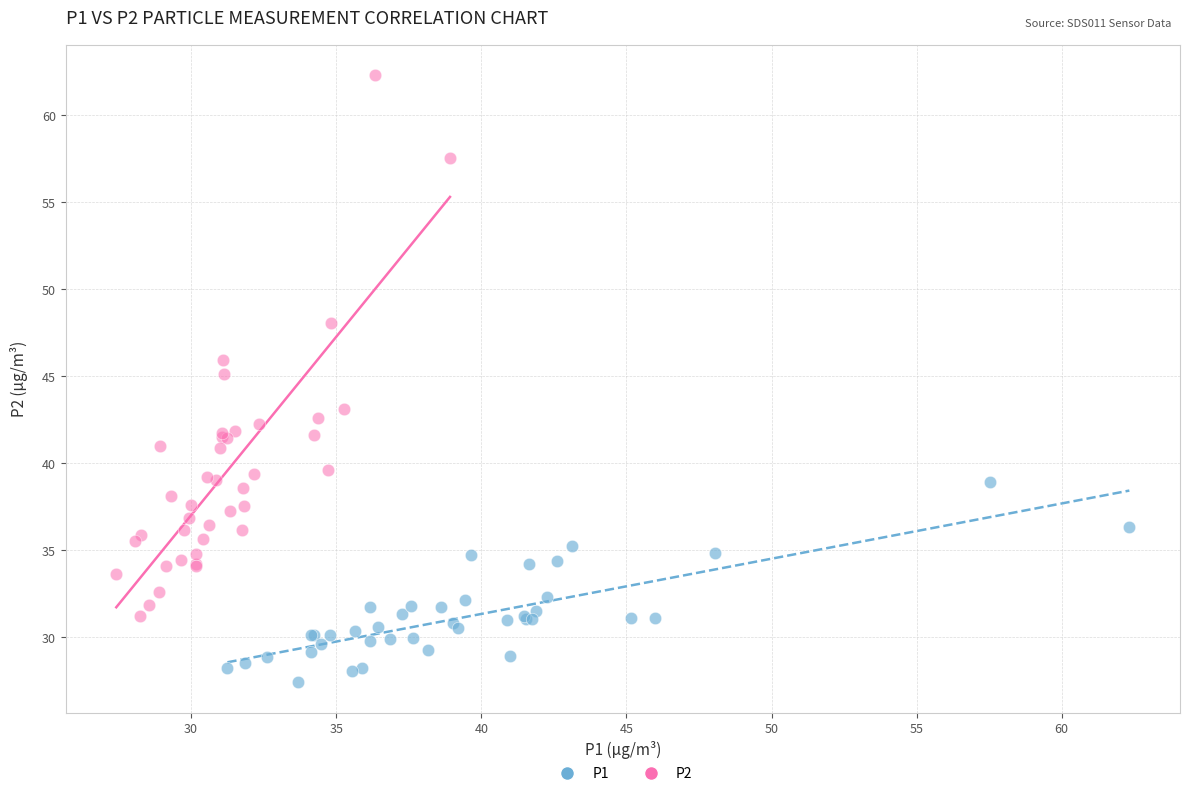

Which series reaches the minimum Y coordinate?

P1